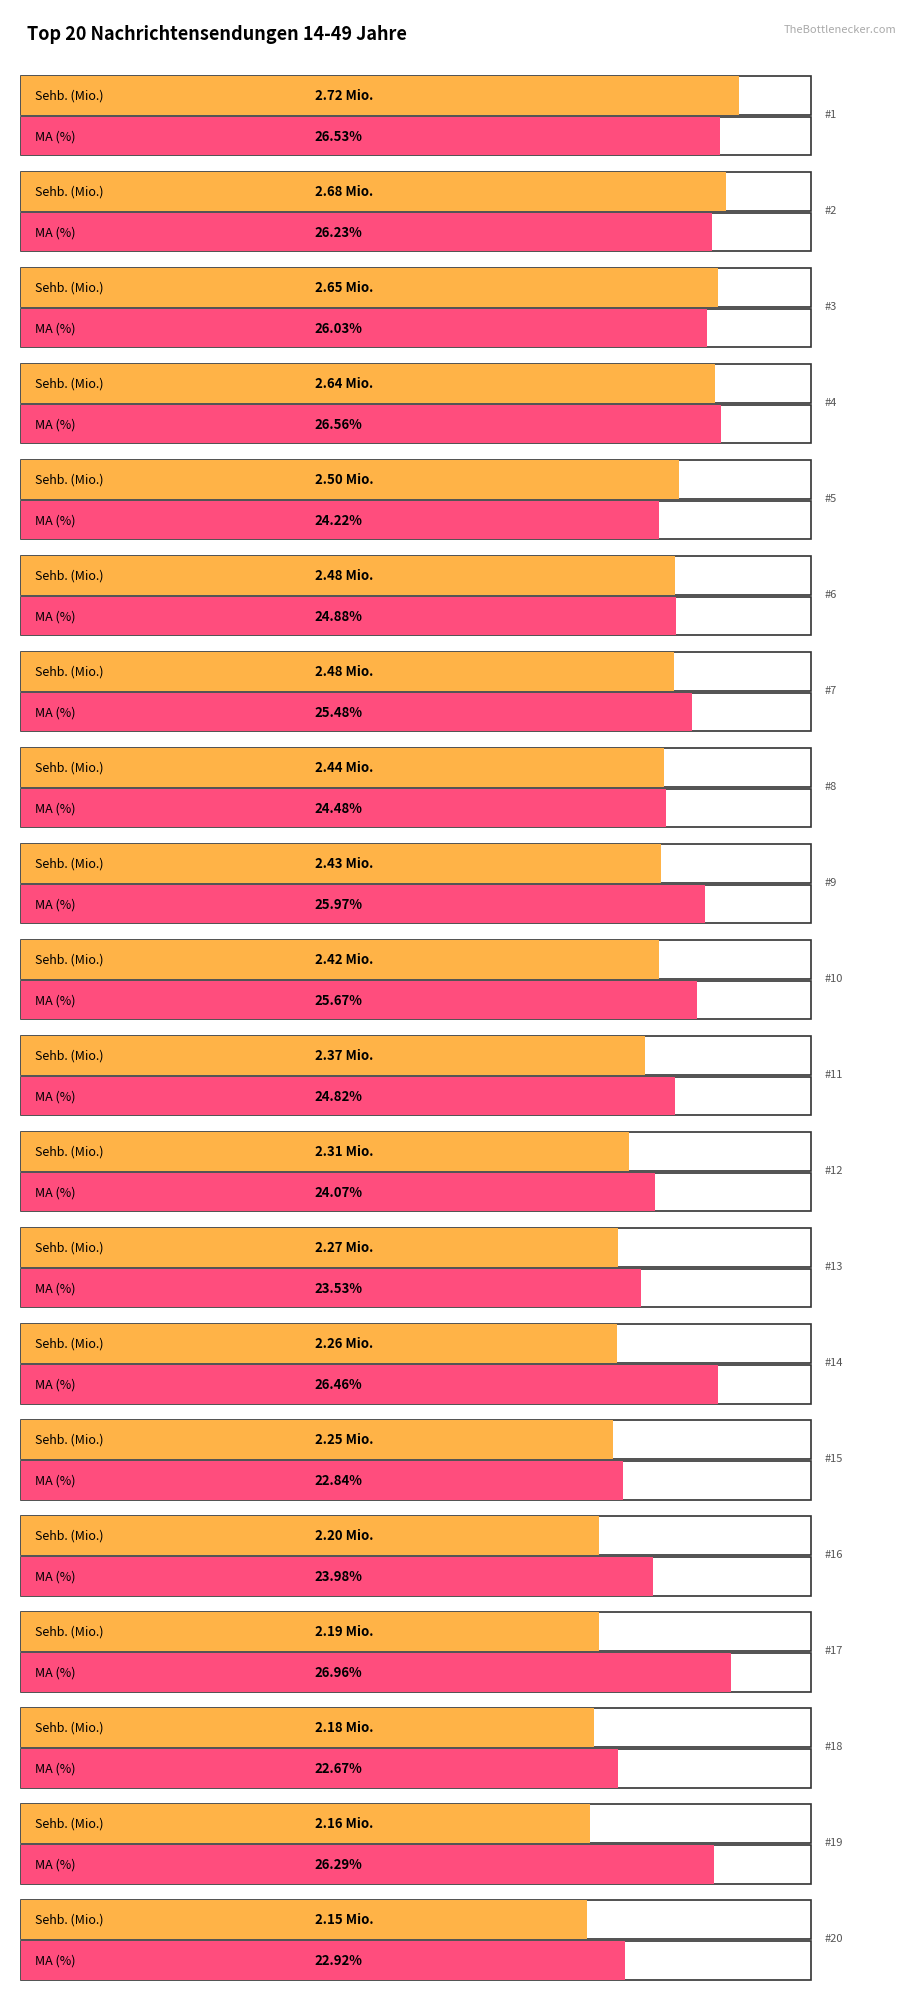

How many Sehb. (Mio.) values are between 2 and 3?

20